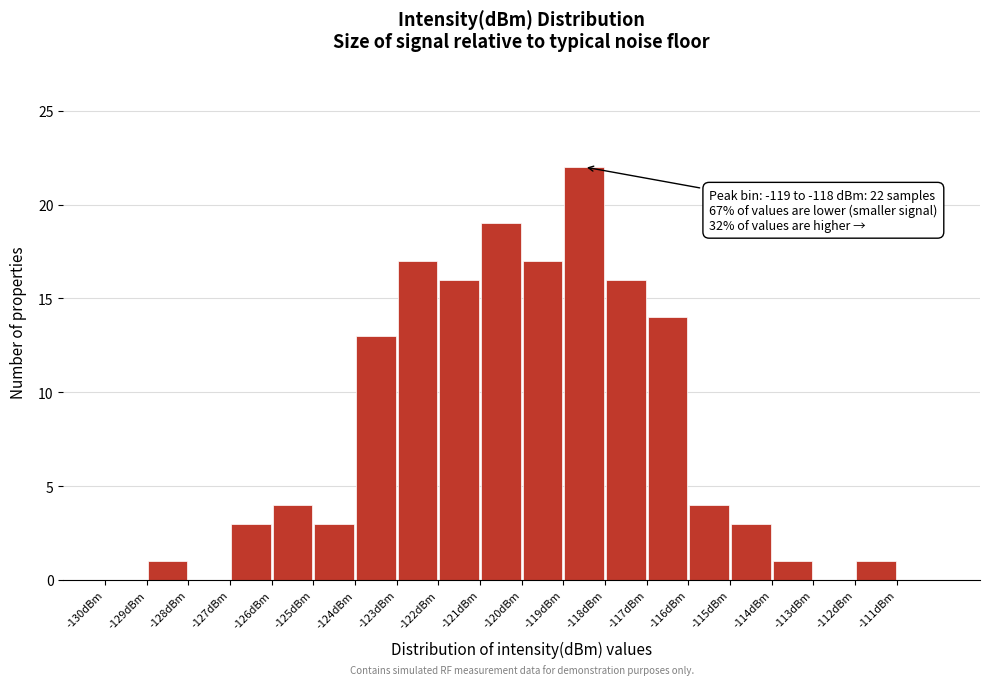

Which range on the x-axis has the tallest bar?

-119 to -118